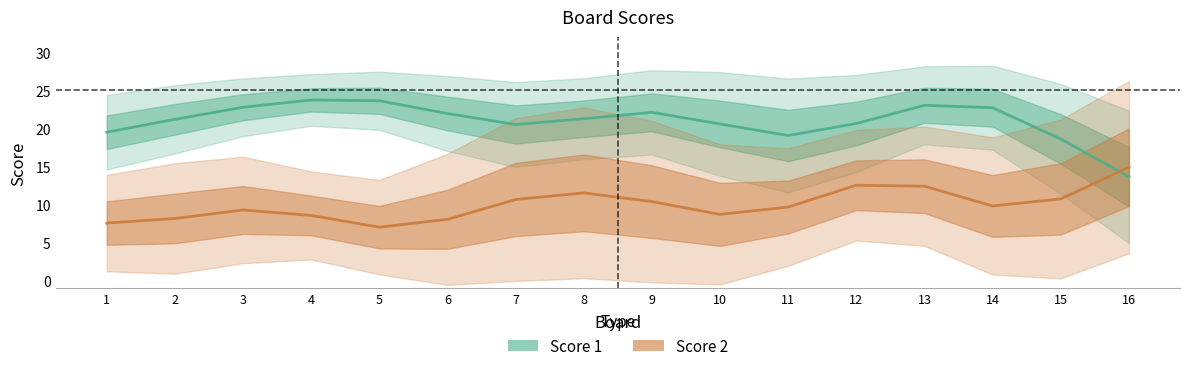

What is the difference between the highest and lowest values at 13?

10.6